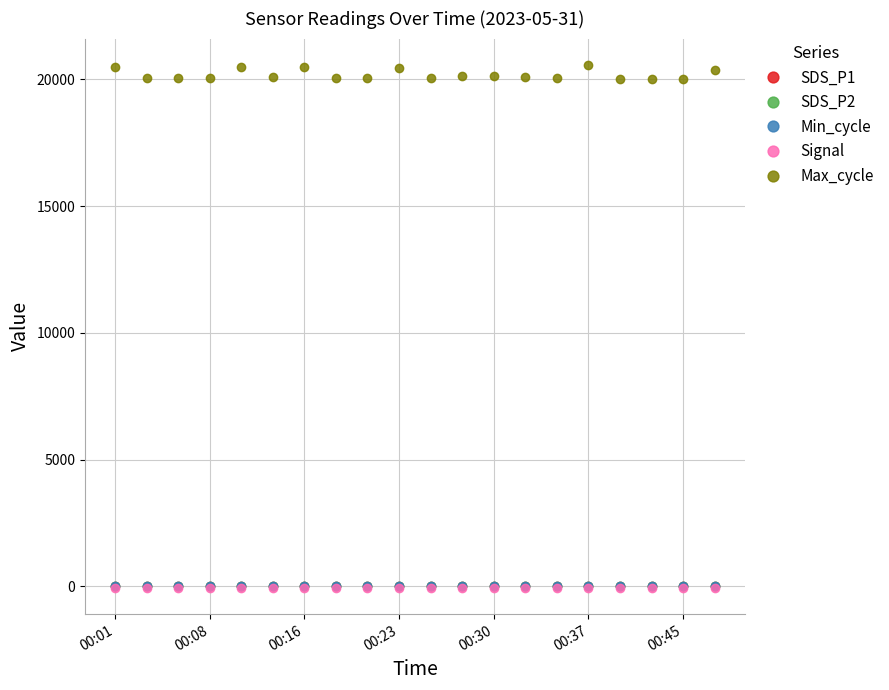

What is the maximum value shown in the chart?

20573.0